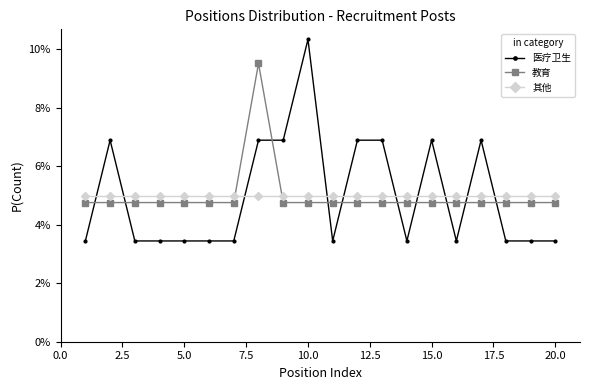

What is the greatest value displayed?

10.3